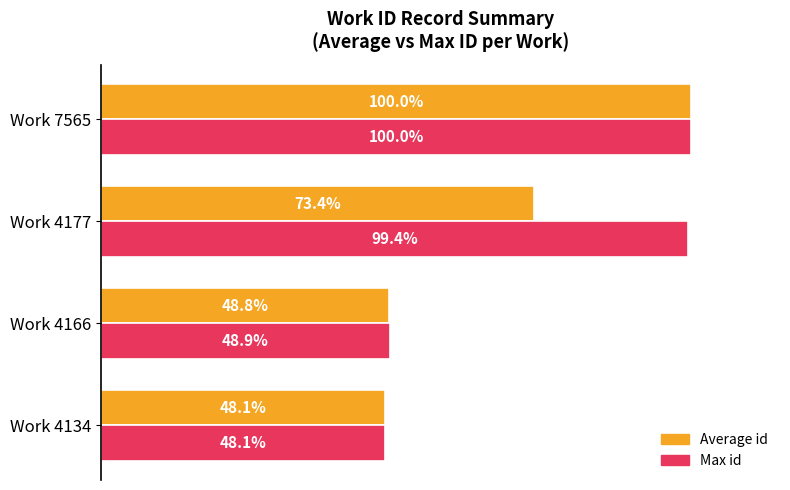

Which category has the lowest value across all series?

Work 4134